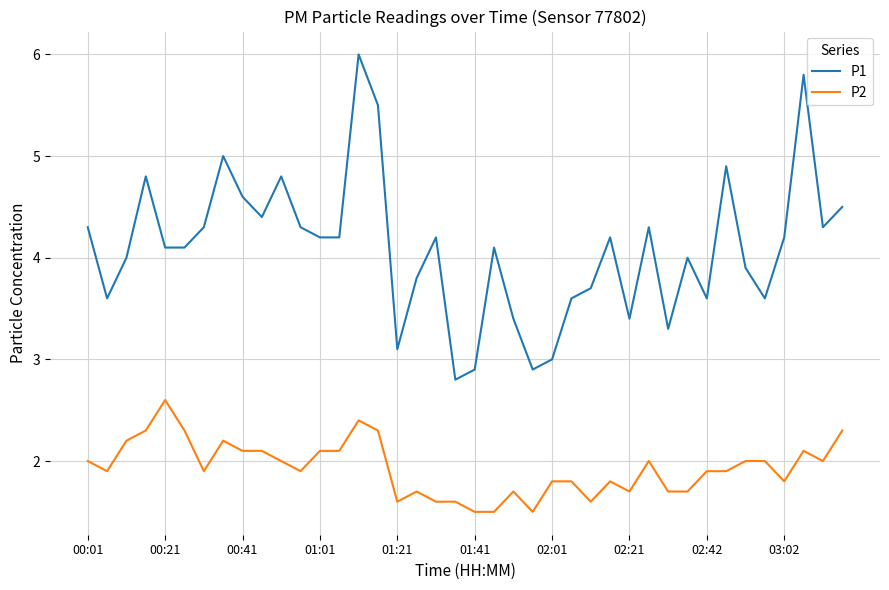

List the series in order of their peak value, highest first.

P1, P2